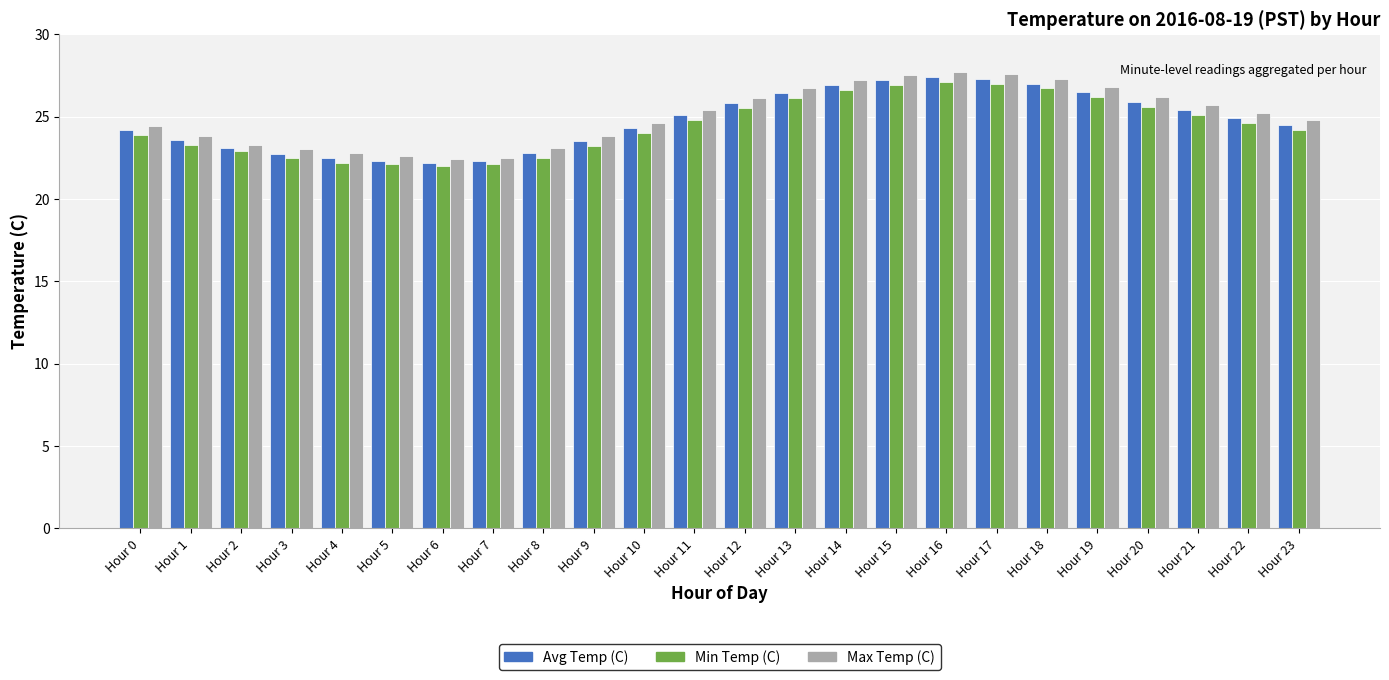

What is the sum of the Min Temp (C) values at Hour 6 and Hour 15?

48.9